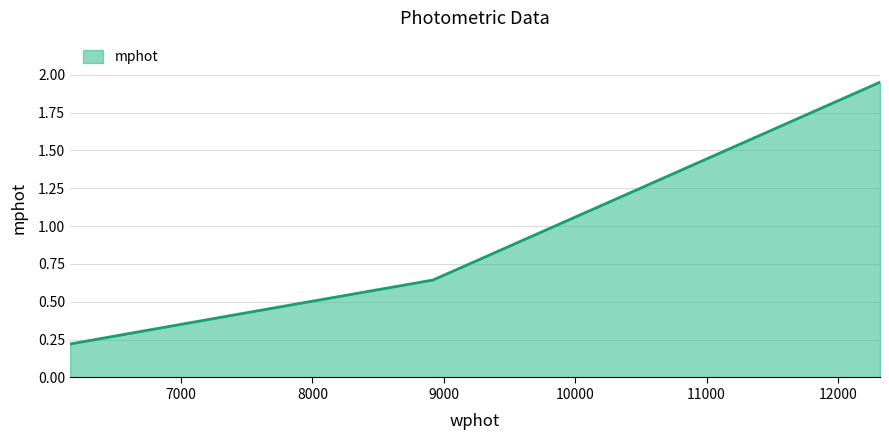

What is the average value?

0.8